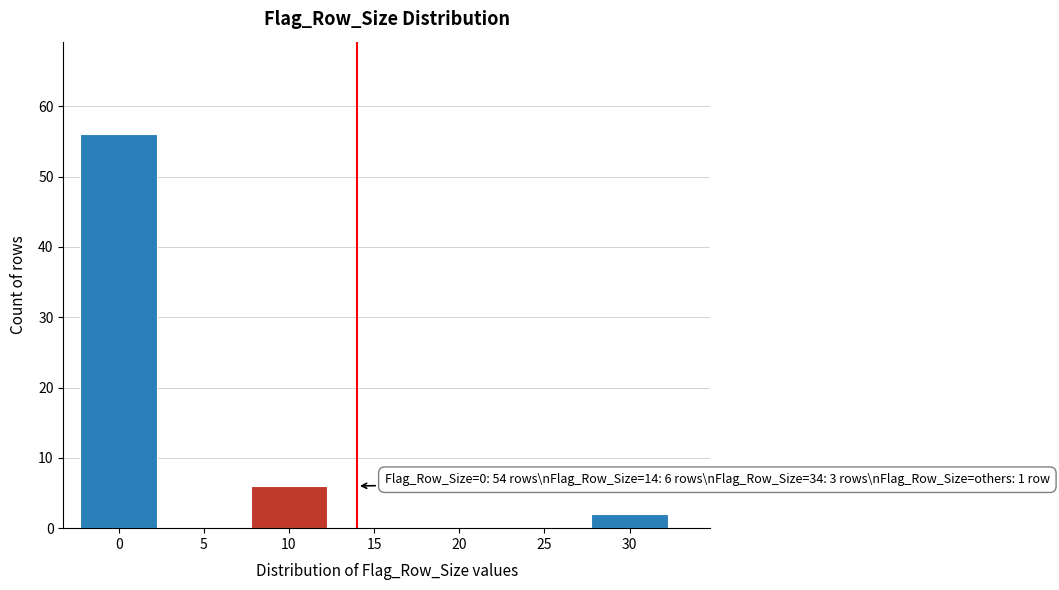

Reading left to right, what are all the values shown in this chart?

0=56	5=0	10=6	15=0	20=0	25=0	30=2